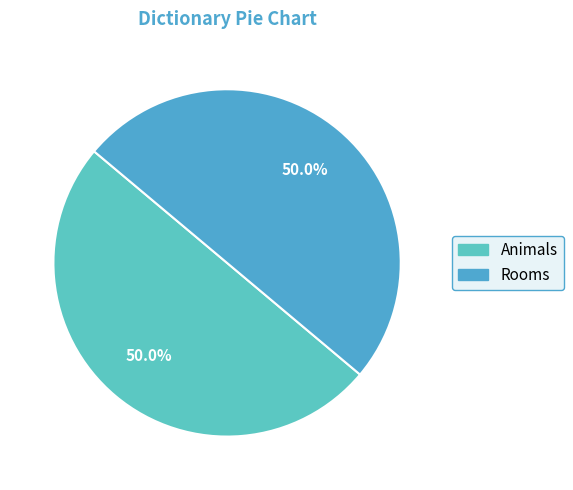

Which category has the biggest portion of the pie?

Rooms